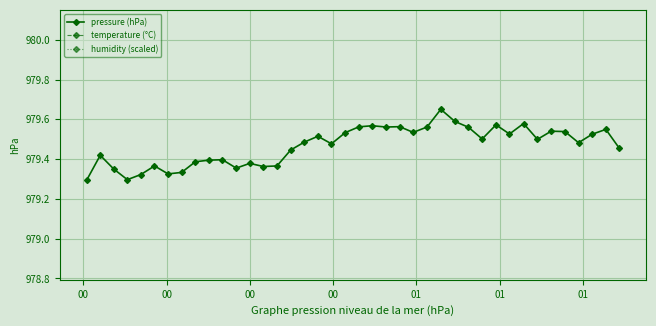

True or false: pressure (hPa) has more than 1 interior local peaks.

True